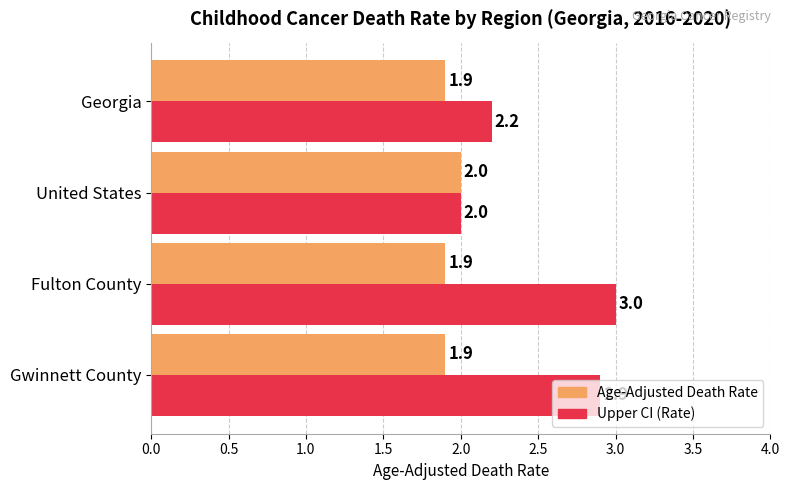

Which series has the largest total across all categories?

Upper CI (Rate)